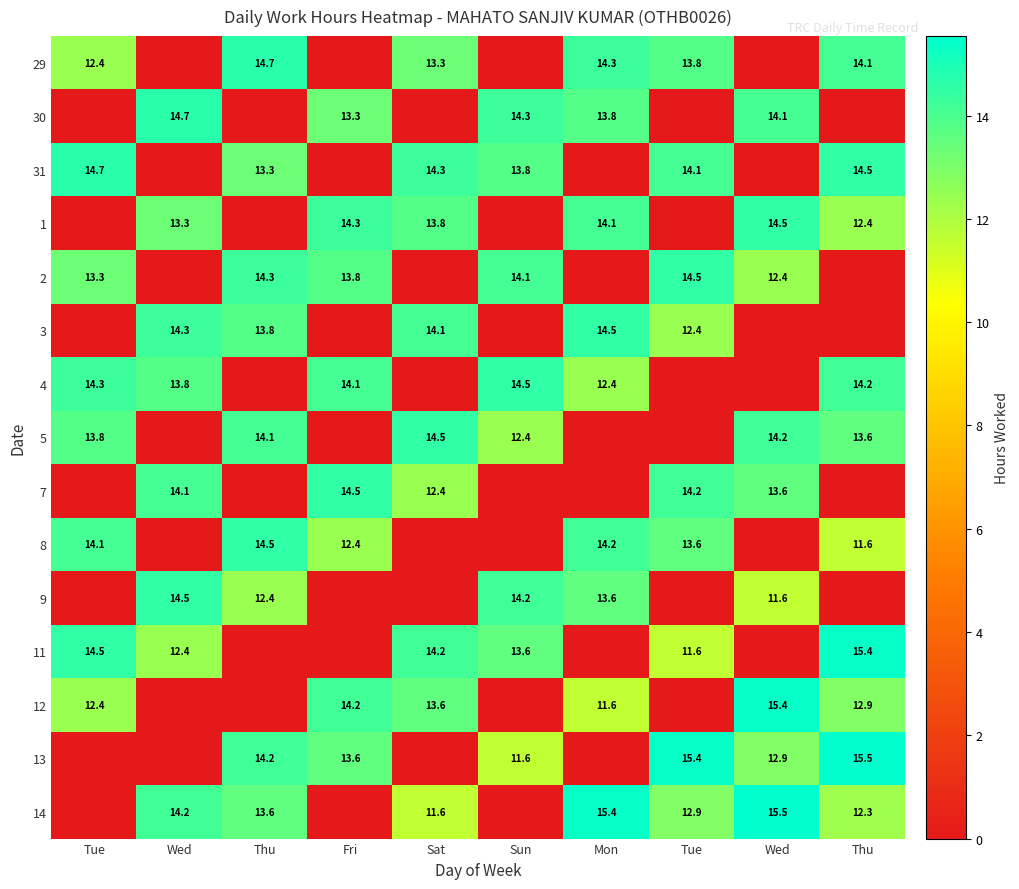

List the series in order of their peak value, lowest first.

1, 2, 3, 4, 5, 7, 8, 9, 29, 30, 31, 11, 12, 13, 14